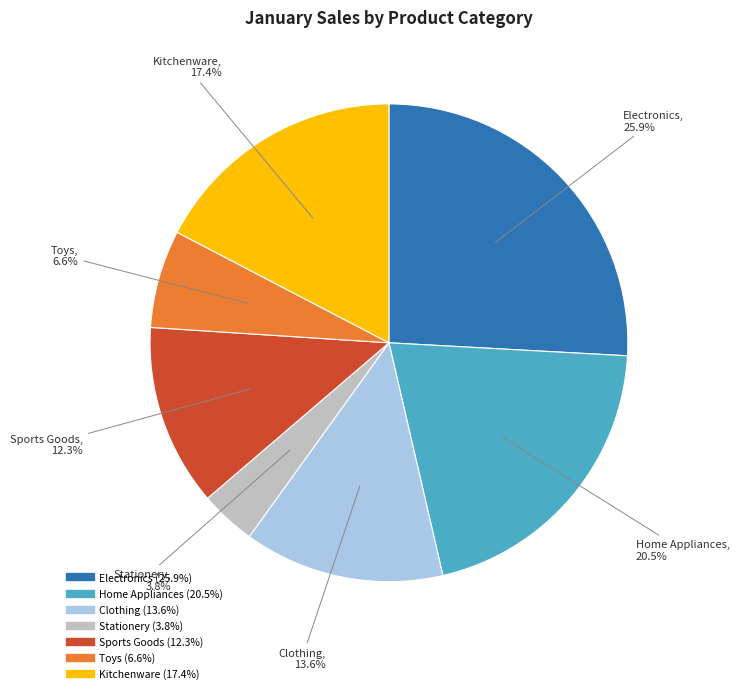

To the nearest percent, what is the difference between the largest and smallest slice percentages?

22%